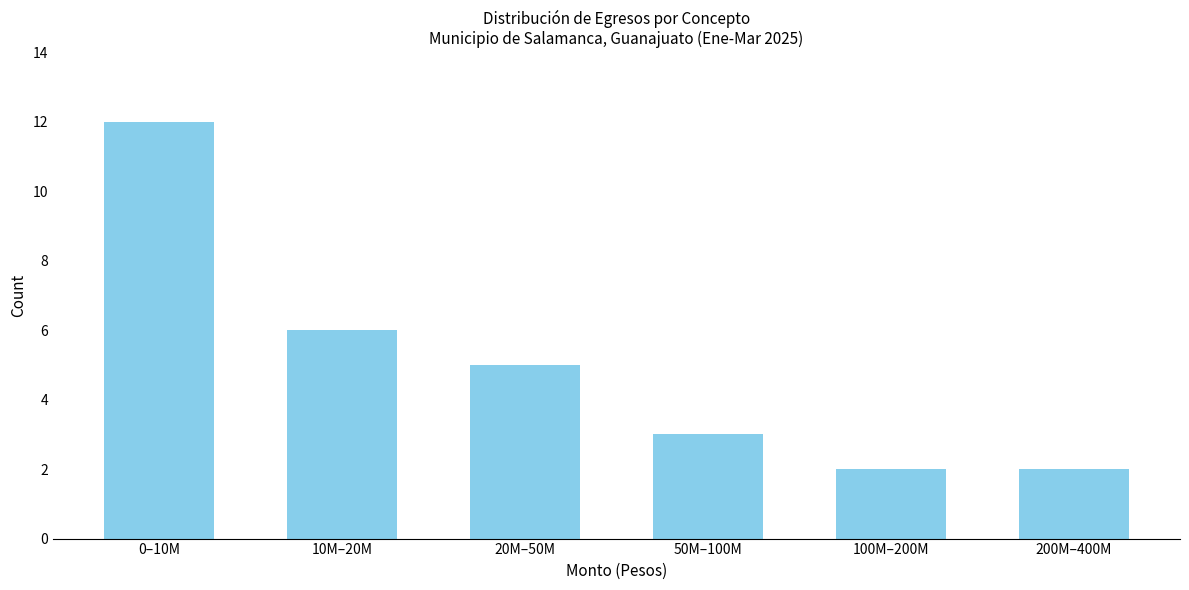

Reading right to left, what are all the values shown in this chart?

2	2	3	5	6	12